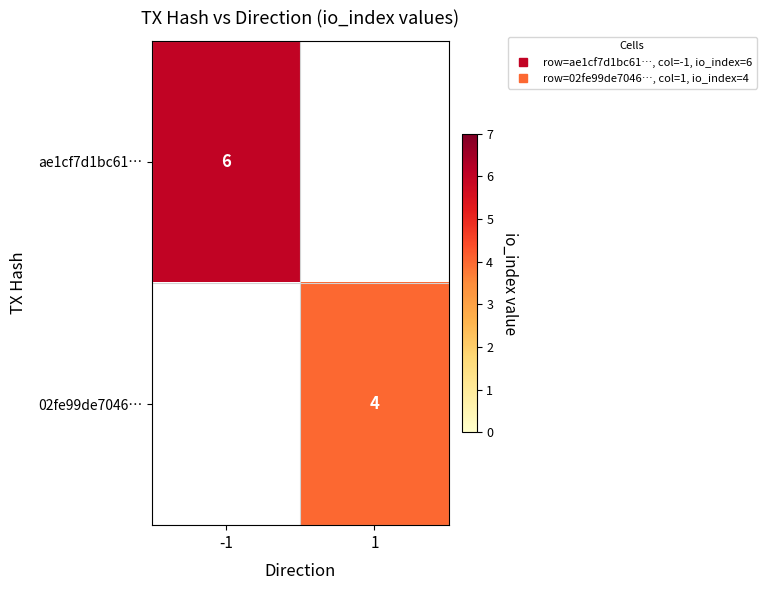

The value of ae1cf7d1bc61… at -1 is 9.0. True or false?

False